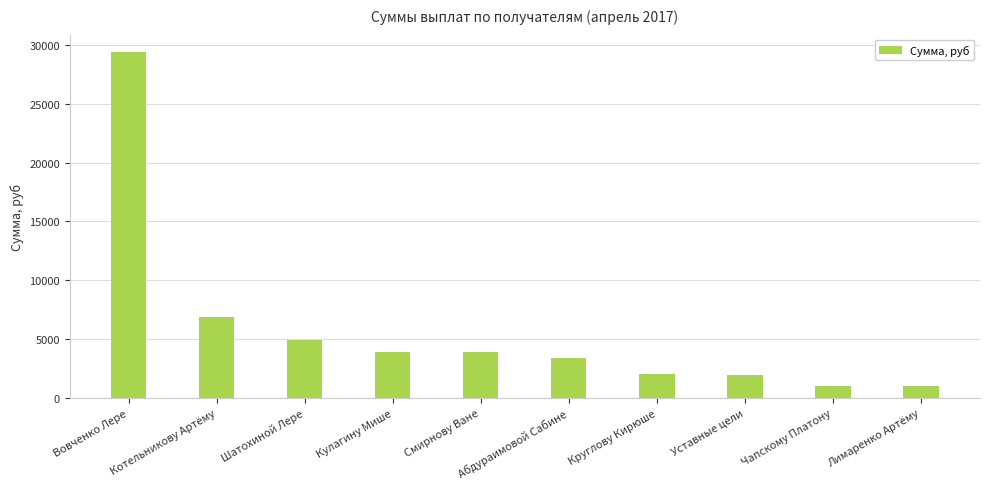

What is the sum of the values at Лимаренко Артёму and Кулагину Мише?

4900